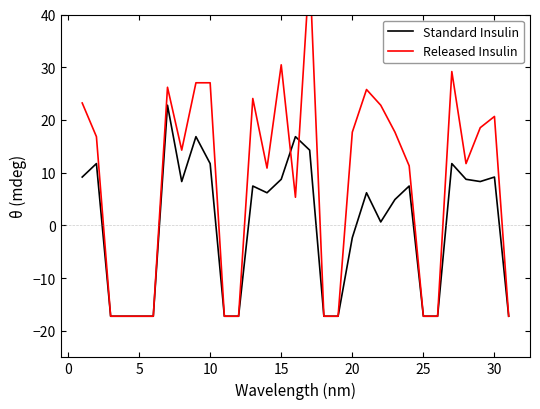

Rank the series by their maximum value, from highest to lowest.

Released Insulin, Standard Insulin